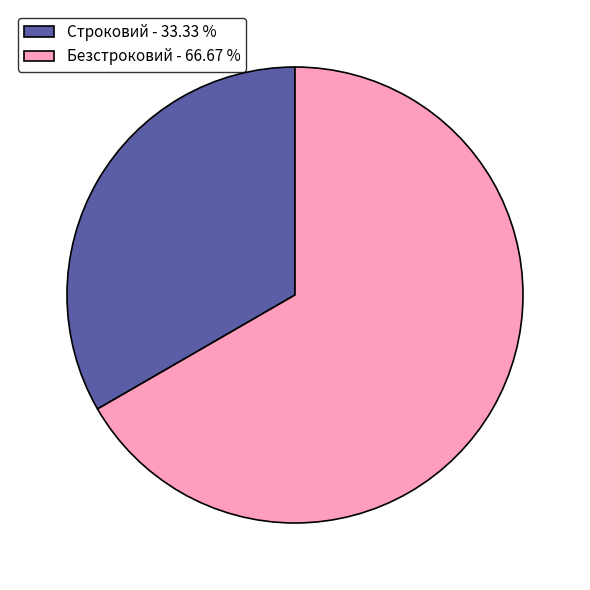

Is it true that Безстроковий is 75% of the pie?

False